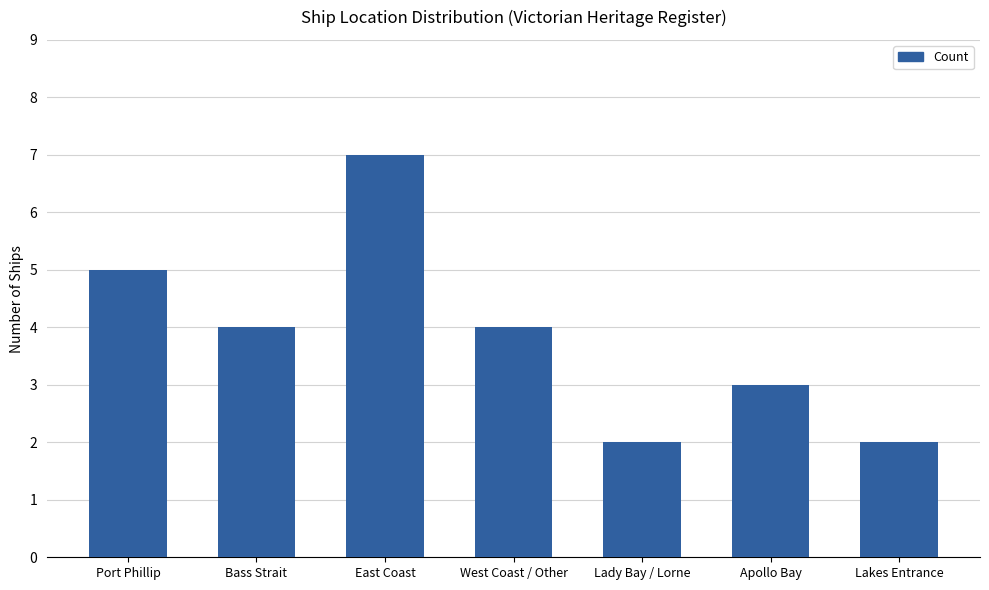

What is the minimum value shown in the chart?

2